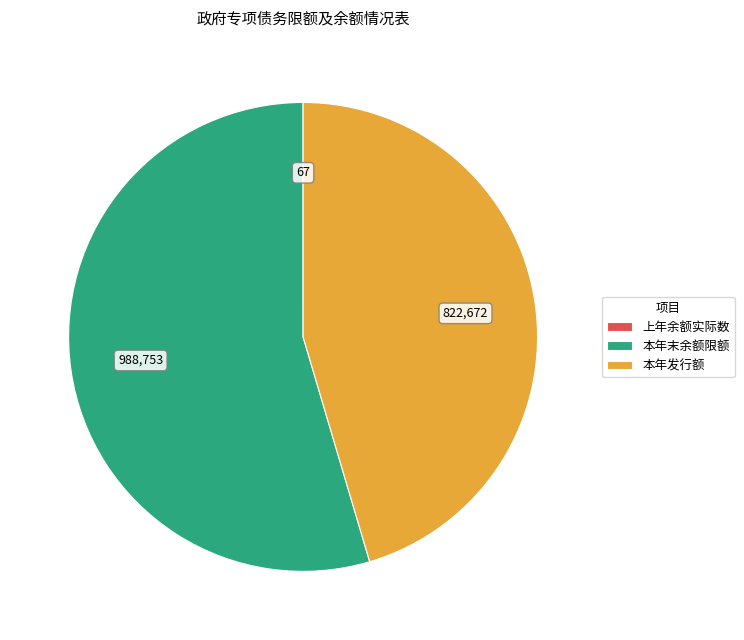

Which slice is the largest?

本年末余额限额